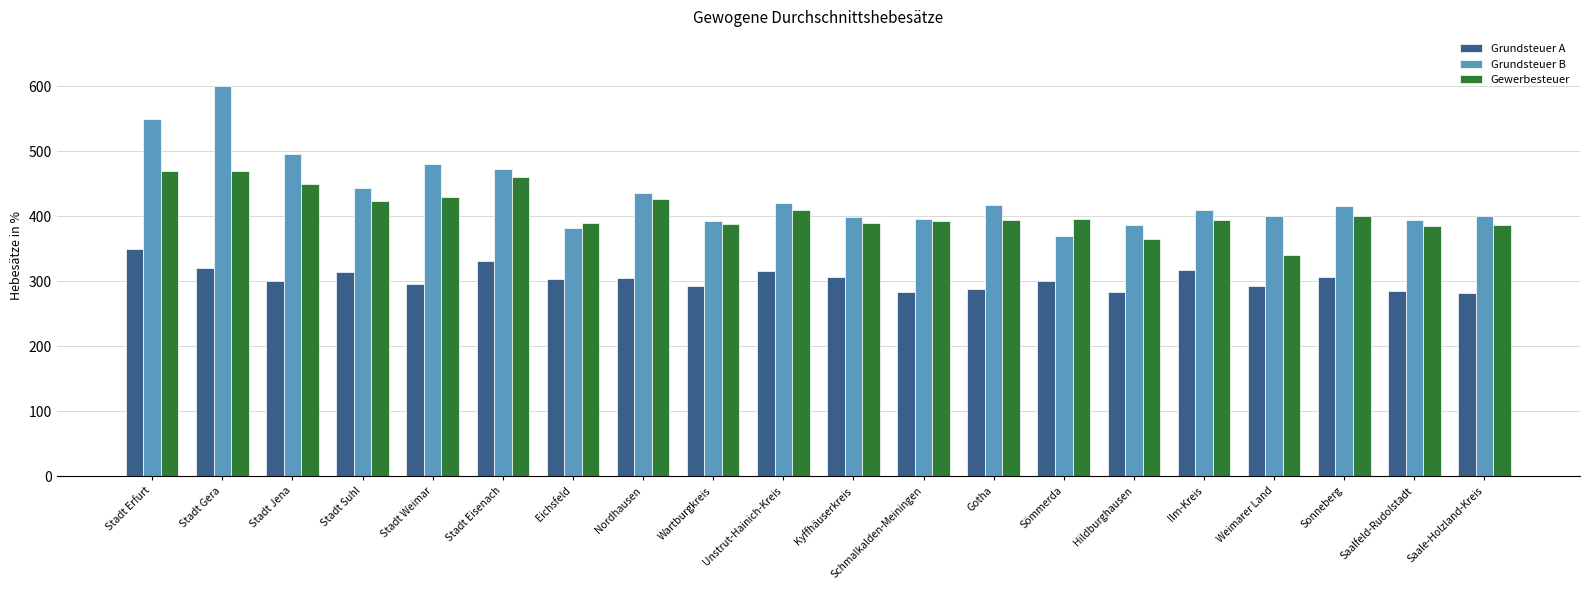

Which label corresponds to the largest value in the chart?

Stadt Gera